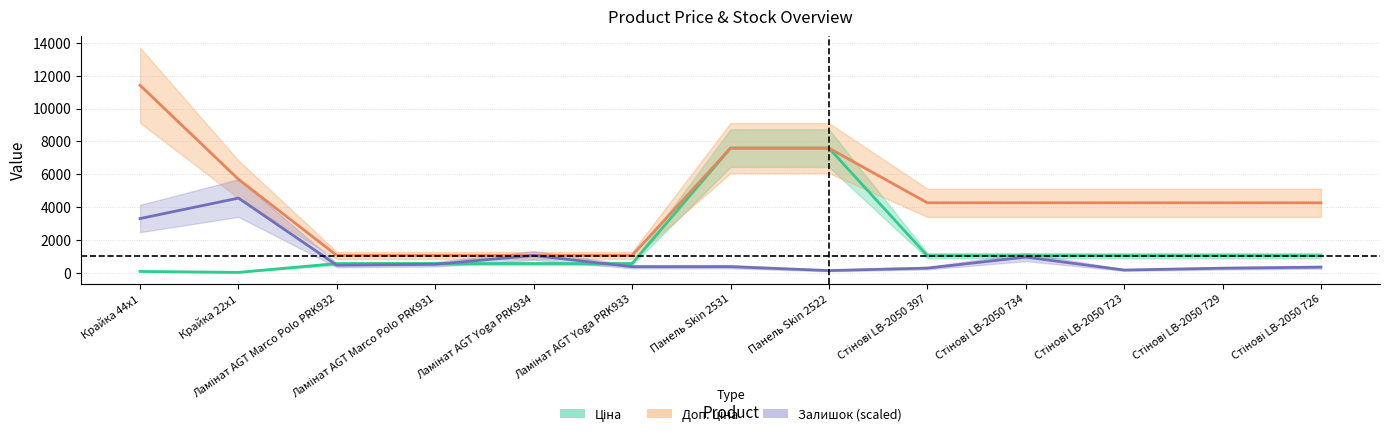

At how many categories does at least one series exceed 3901?

9